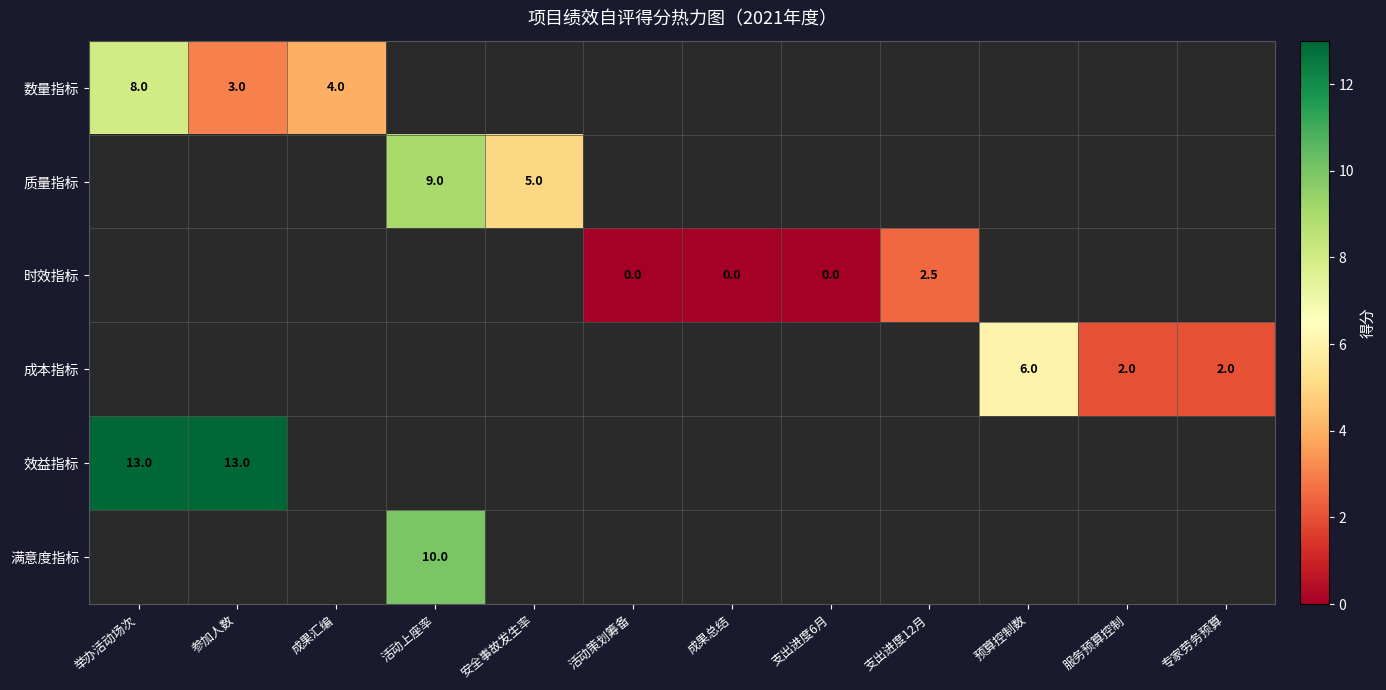

True or false: 质量指标 has a value of 3.5 at 活动上座率.

False